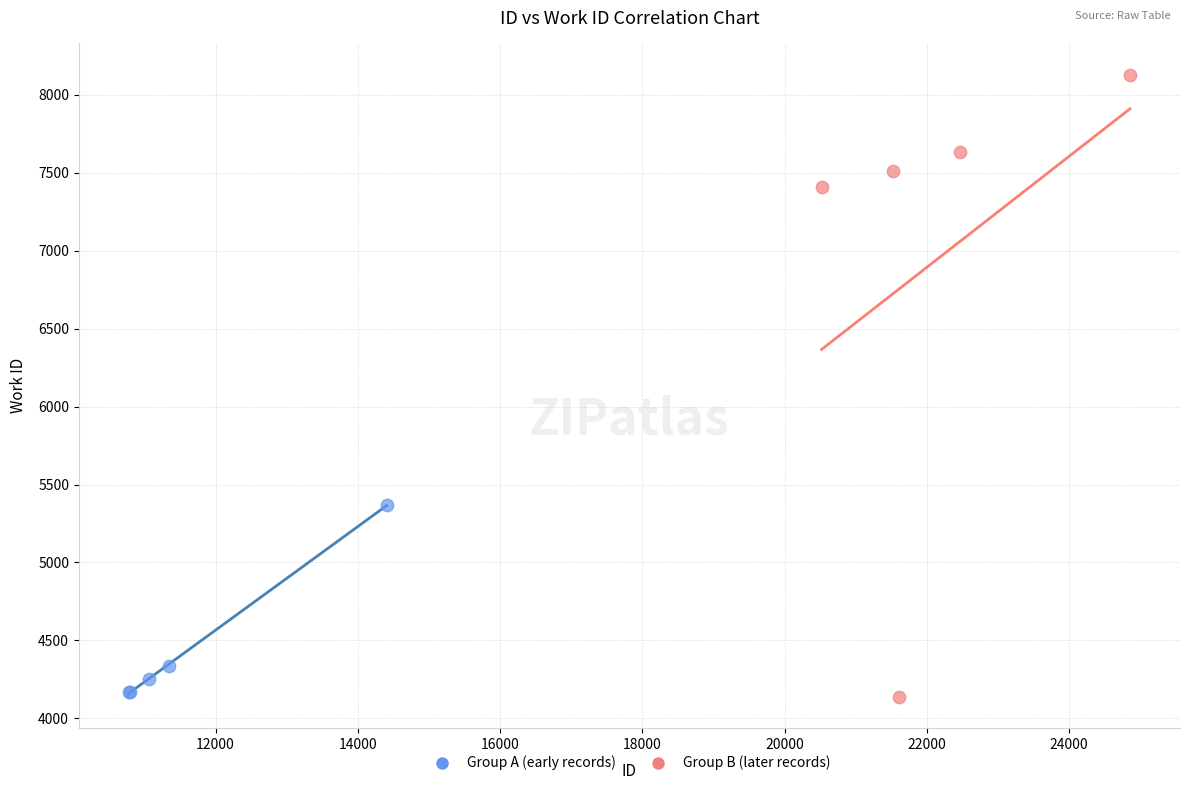

Which series has the largest Y range (max minus min)?

Group B (later records)